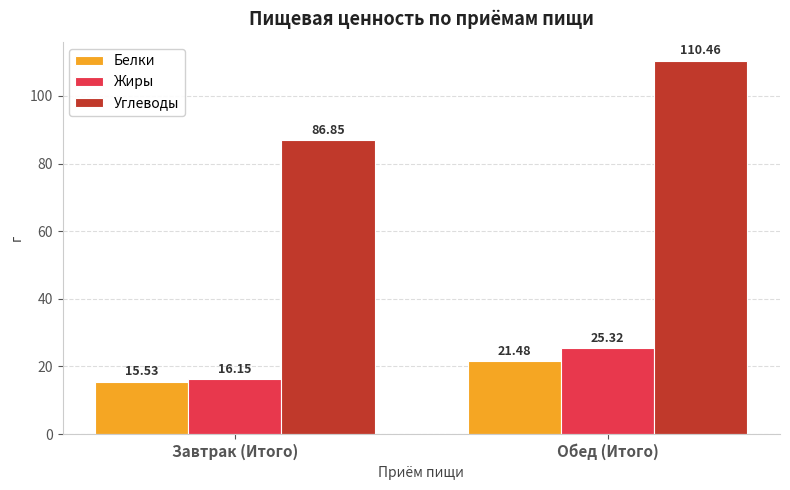

Are the bars horizontal?

No